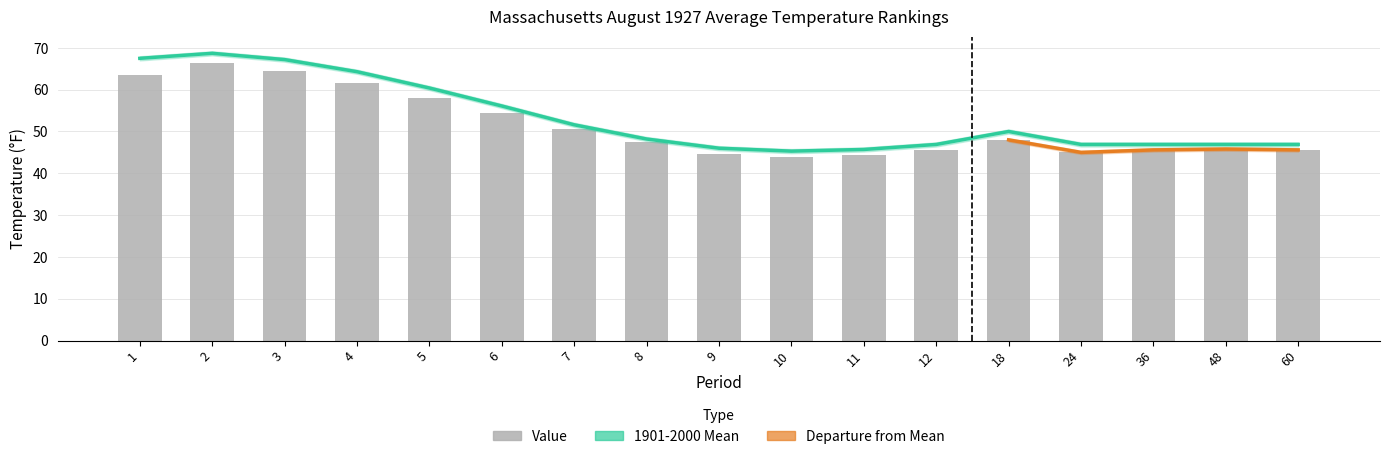

Which category has the lowest value in the Value series?

10